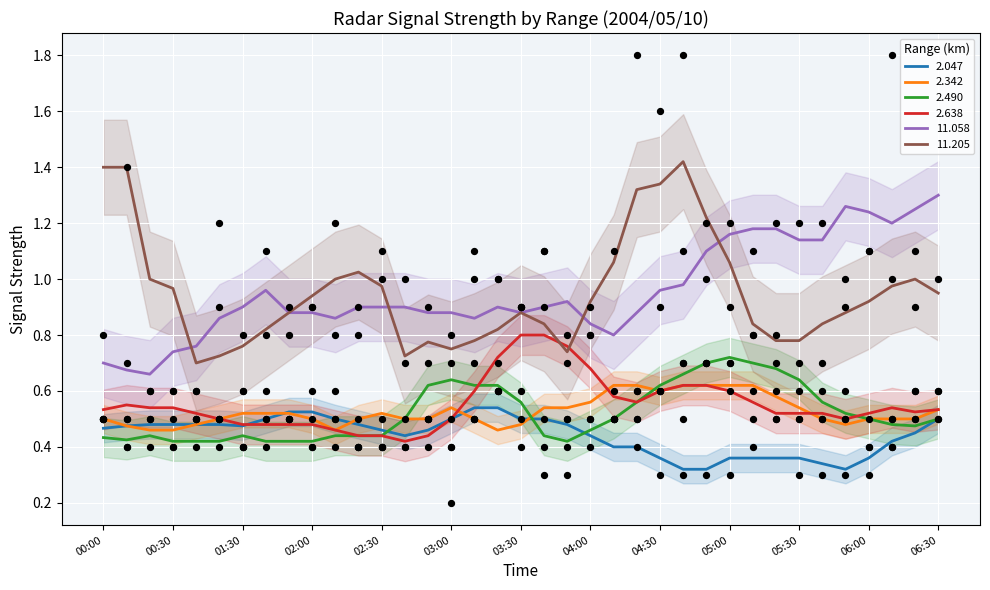

The value of 2.047 at 00:00 is 0.3. True or false?

False